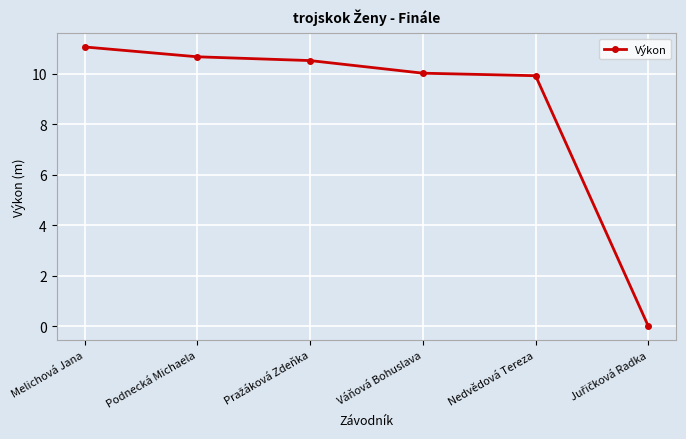

What is the label of the 2nd point from the left?

Podnecká Michaela